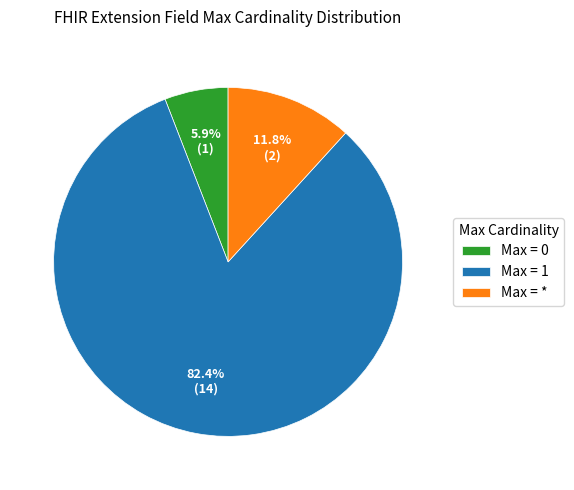

Does any single category account for the majority?

Yes